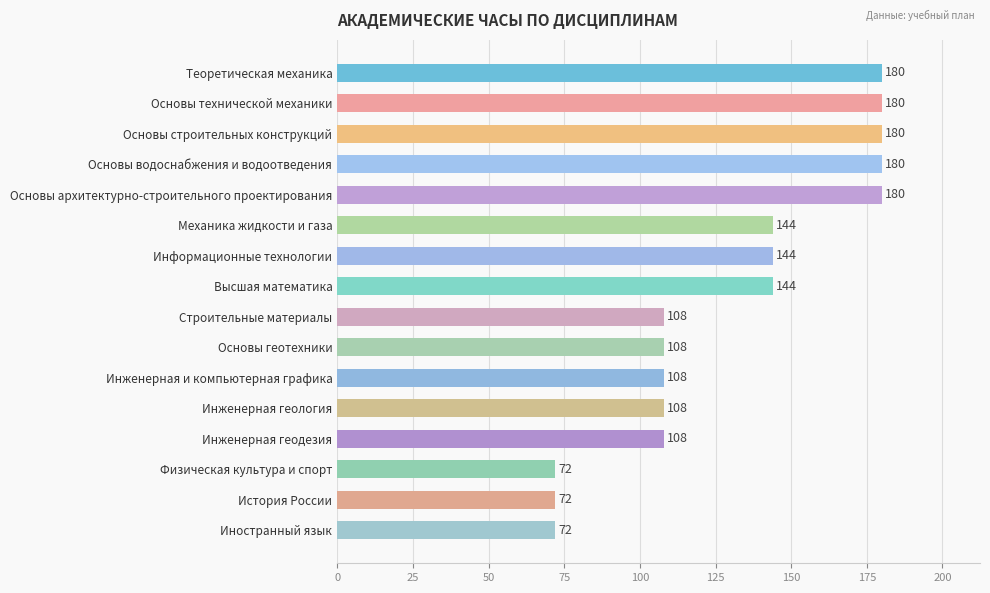

How many values are between 108 and 180?

13